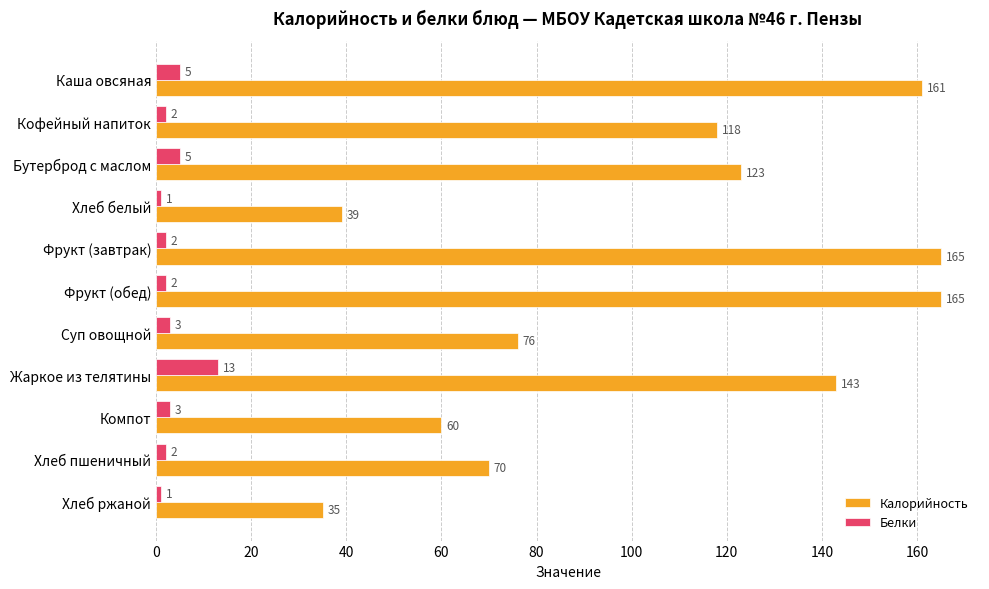

What is the sum of all Калорийность values?

1155